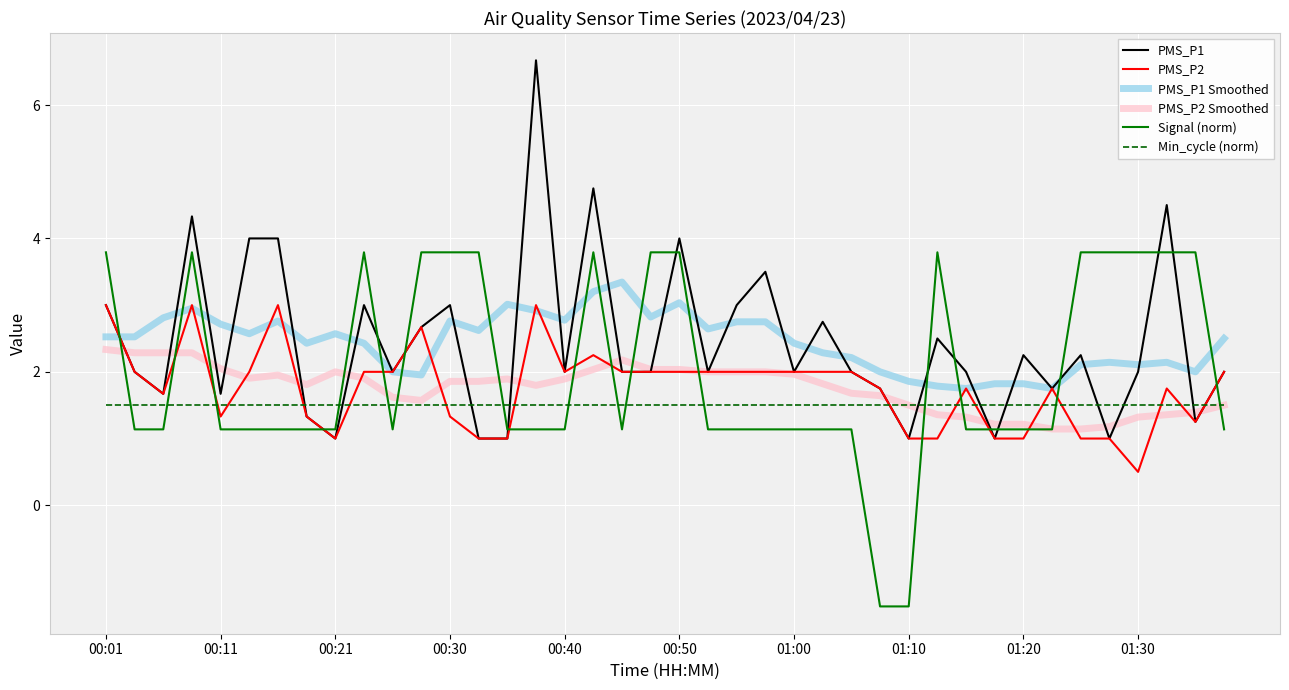

Which series has the largest range (max minus min)?

PMS_P1